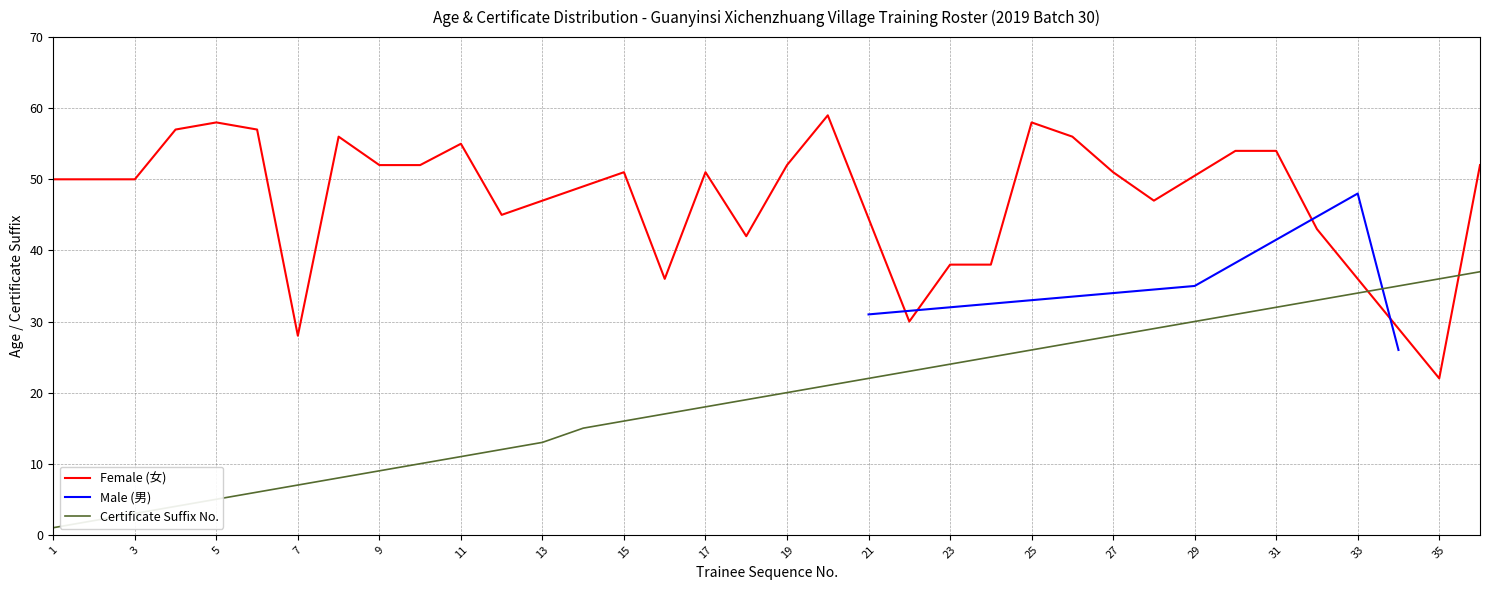

Count the values in the range 31 to 48.

3